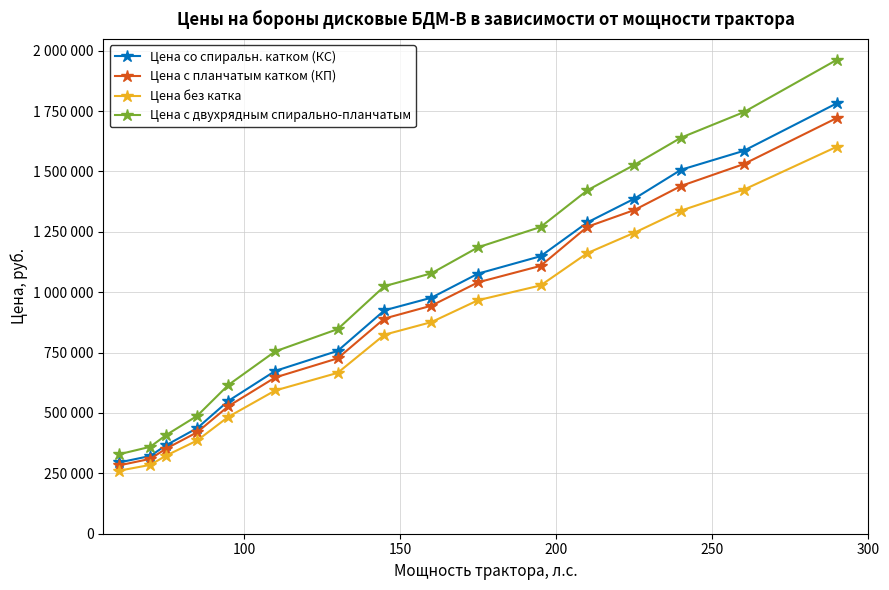

What is the difference between the maximum and minimum values in the Цена без катка series?

1342000